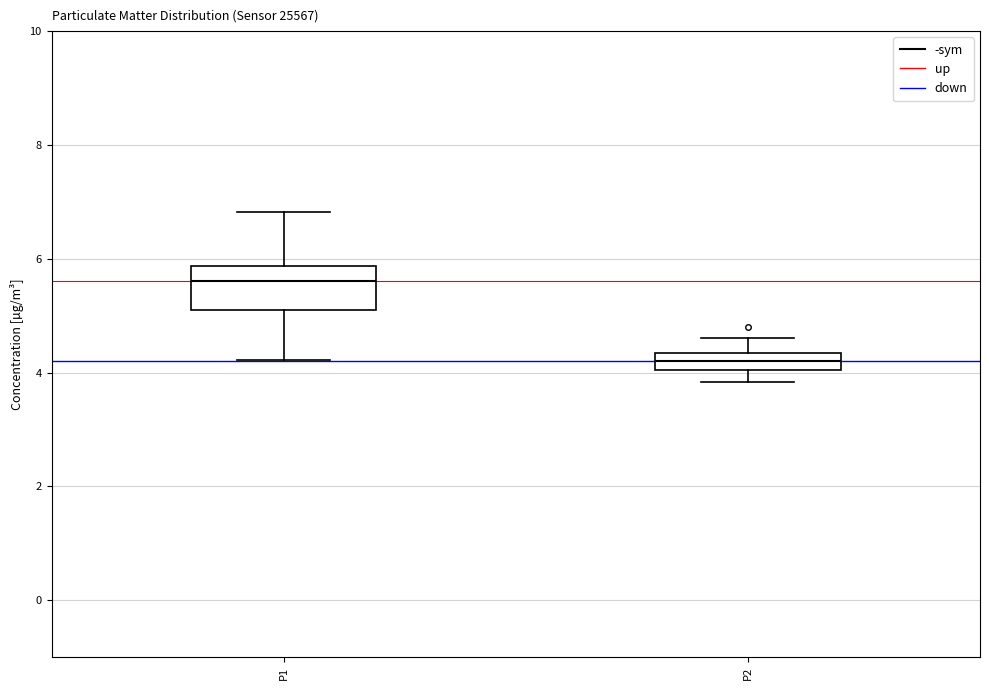

Comparing the boxes themselves (not the whiskers), which one is the tallest?

P1